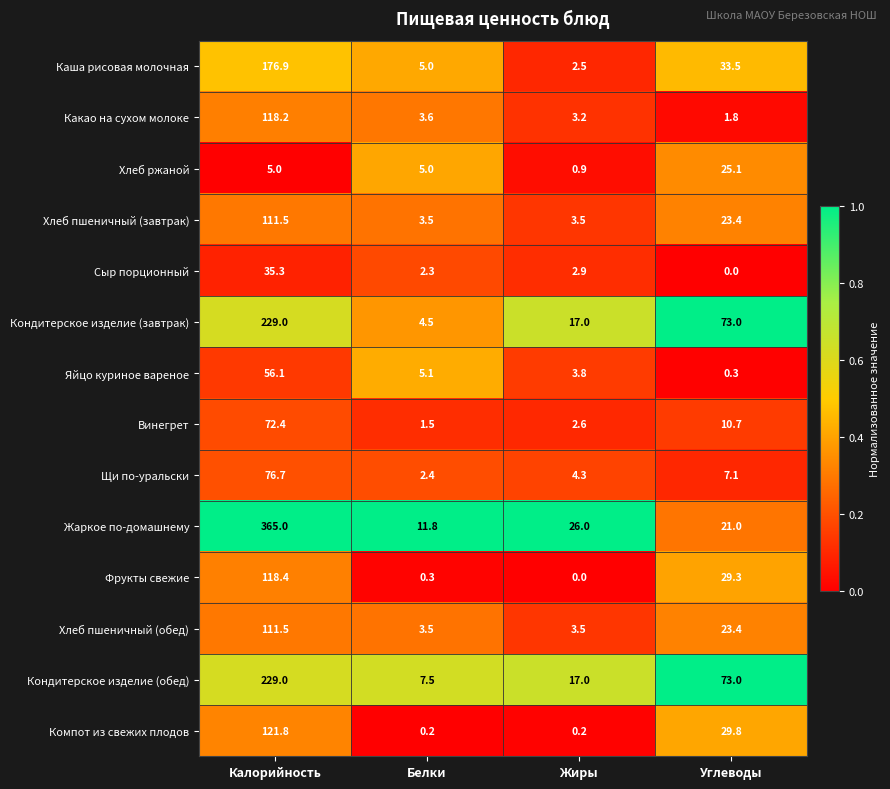

What is the sum of all Хлеб ржаной values?

36.0